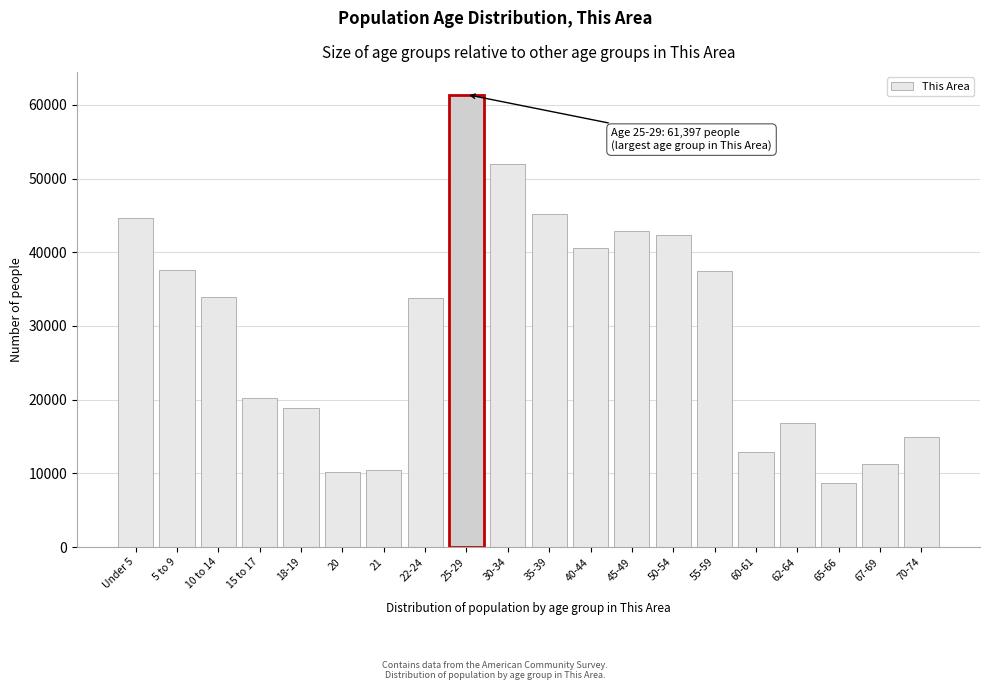

What is the label of the 9th bar from the left?

25-29